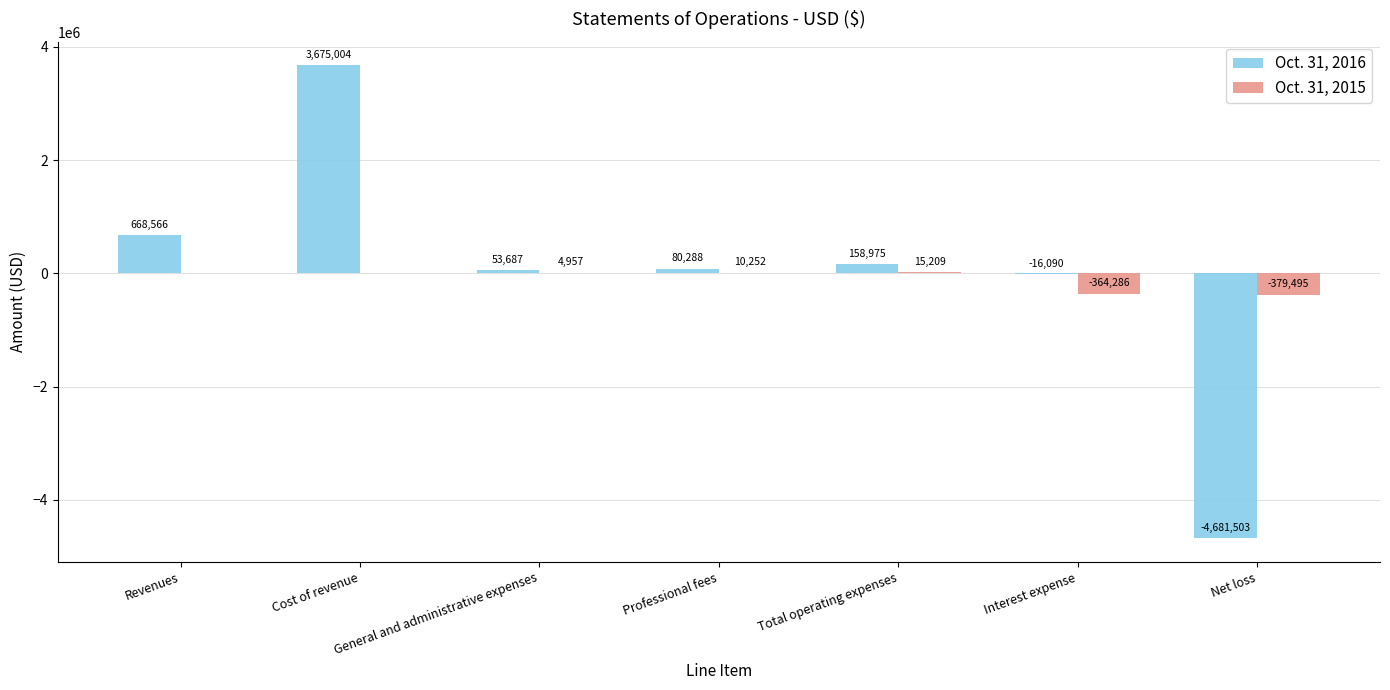

Are the bars horizontal?

No